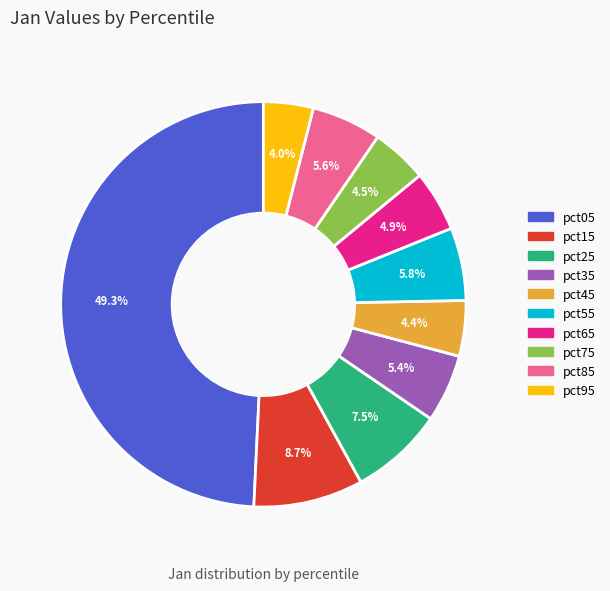

To the nearest percent, what is the combined percentage of pct65 and pct75?

9%